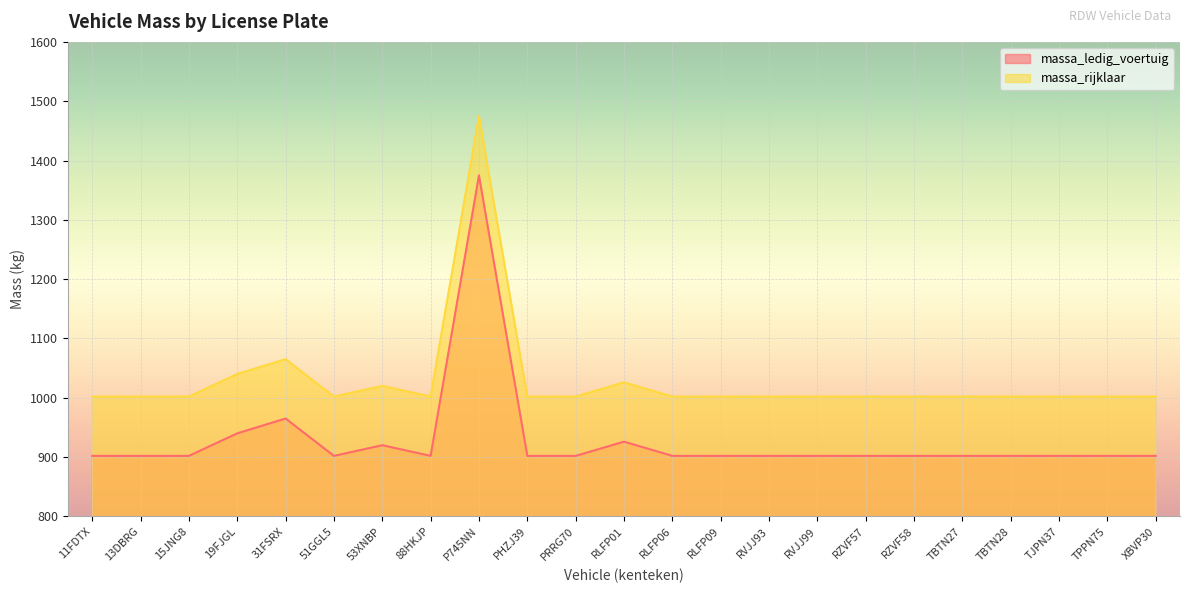

Reading left to right, what are all the values shown in this chart?

massa_ledig_voertuig: 11FDTX=902	13DBRG=902	15JNG8=902	19FJGL=940	31FSRX=965	51GGL5=902	53XNBP=920	88HKJP=902	P745NN=1375	PHZJ39=902	PRRG70=902	RLFP01=926	RLFP06=902	RLFP09=902	RVJJ93=902	RVJJ99=902	RZVF57=902	RZVF58=902	TBTN27=902	TBTN28=902	TJPN37=902	TPPN75=902	XBVP30=902
massa_rijklaar: 11FDTX=1002	13DBRG=1002	15JNG8=1002	19FJGL=1040	31FSRX=1065	51GGL5=1002	53XNBP=1020	88HKJP=1002	P745NN=1475	PHZJ39=1002	PRRG70=1002	RLFP01=1026	RLFP06=1002	RLFP09=1002	RVJJ93=1002	RVJJ99=1002	RZVF57=1002	RZVF58=1002	TBTN27=1002	TBTN28=1002	TJPN37=1002	TPPN75=1002	XBVP30=1002